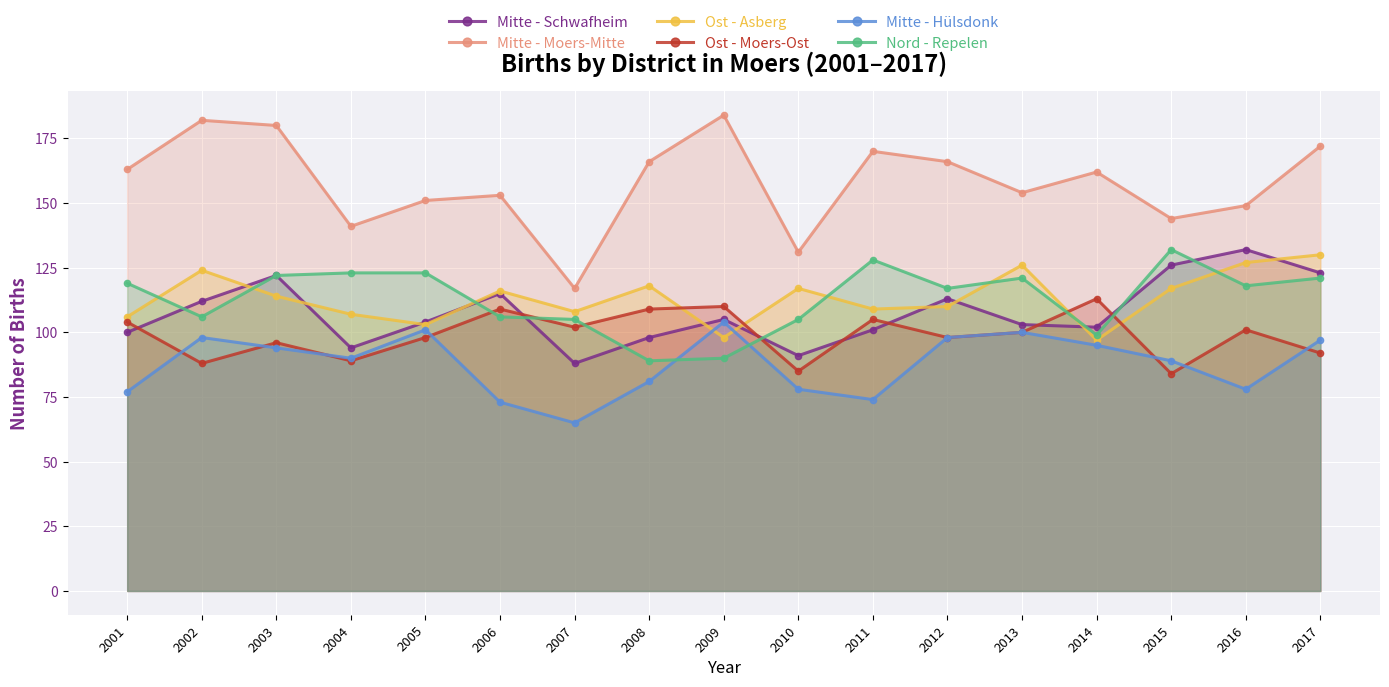

Where is Mitte - Moers-Mitte nearest to the value 150?

2005